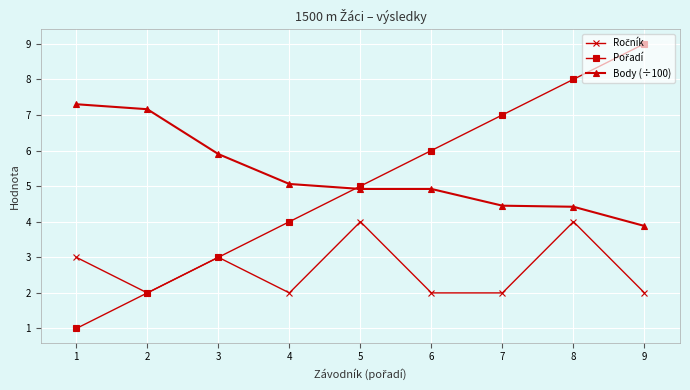

What is the value of the Body (÷100) point at the 8th from the left?

4.4